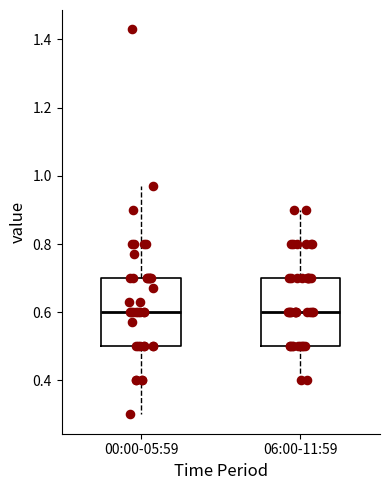

Reading left to right, read every box against the y-axis: the position of its median line, the range the box covers, and the ends of its whiskers. The values are not printed on the chart, so give them approximately, as read against the axis.

00:00-05:59: median 0.60, box 0.50 to 0.70, whiskers 0.30 to 0.98
06:00-11:59: median 0.60, box 0.50 to 0.70, whiskers 0.40 to 0.90